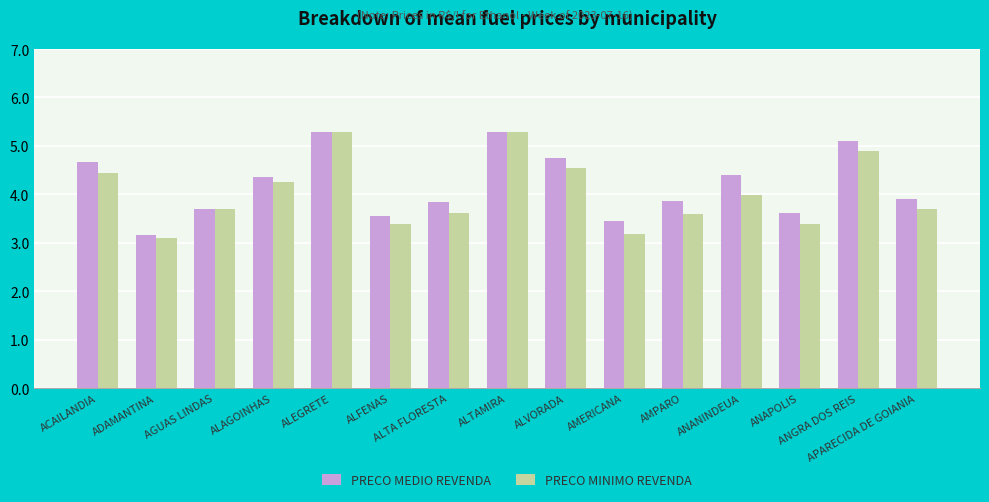

What is the average value of the PRECO MINIMO REVENDA series?

4.0